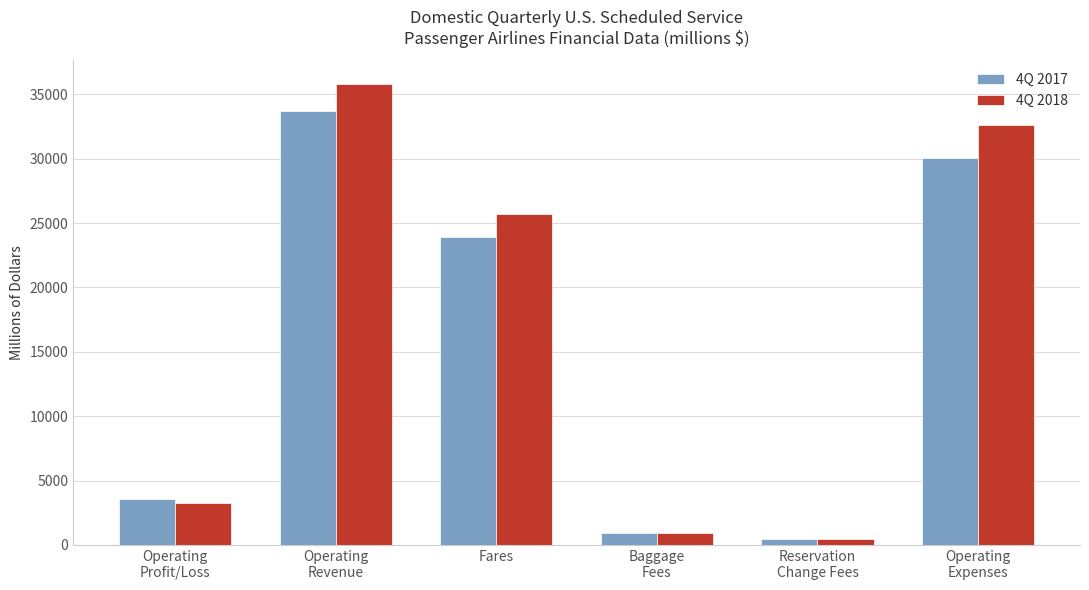

At how many categories does at least one series exceed 5693?

3